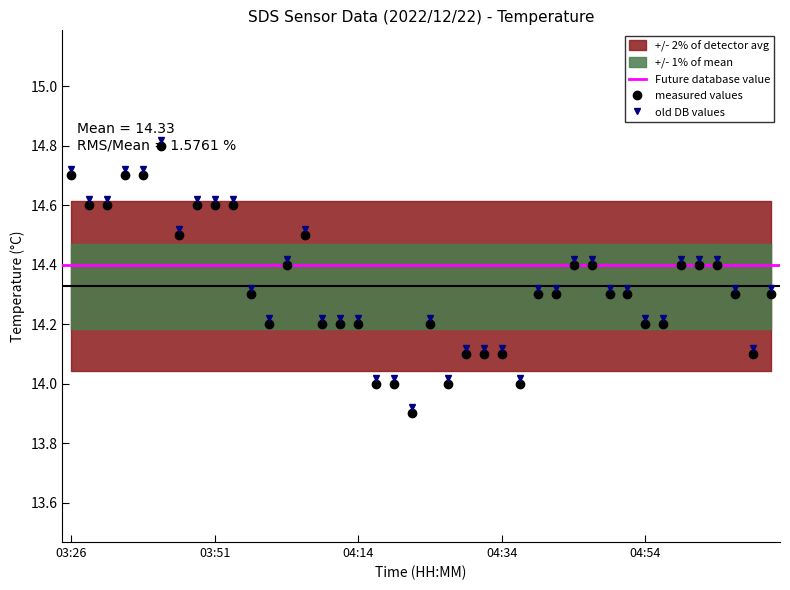

The chart shows a value of 14.7 at 03:34. True or false?

True